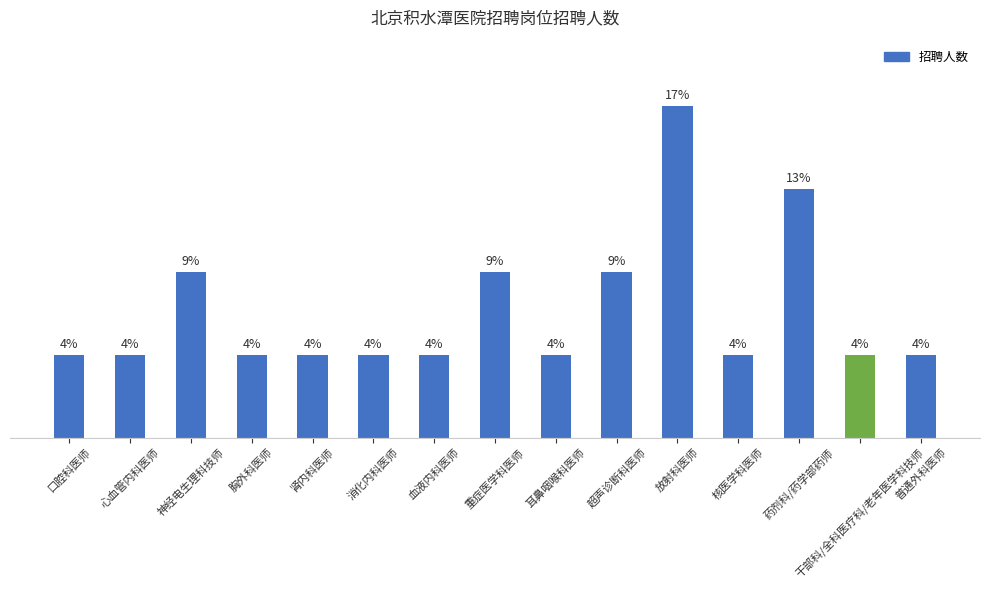

Are the bars grouped side by side (vs. stacked)?

No